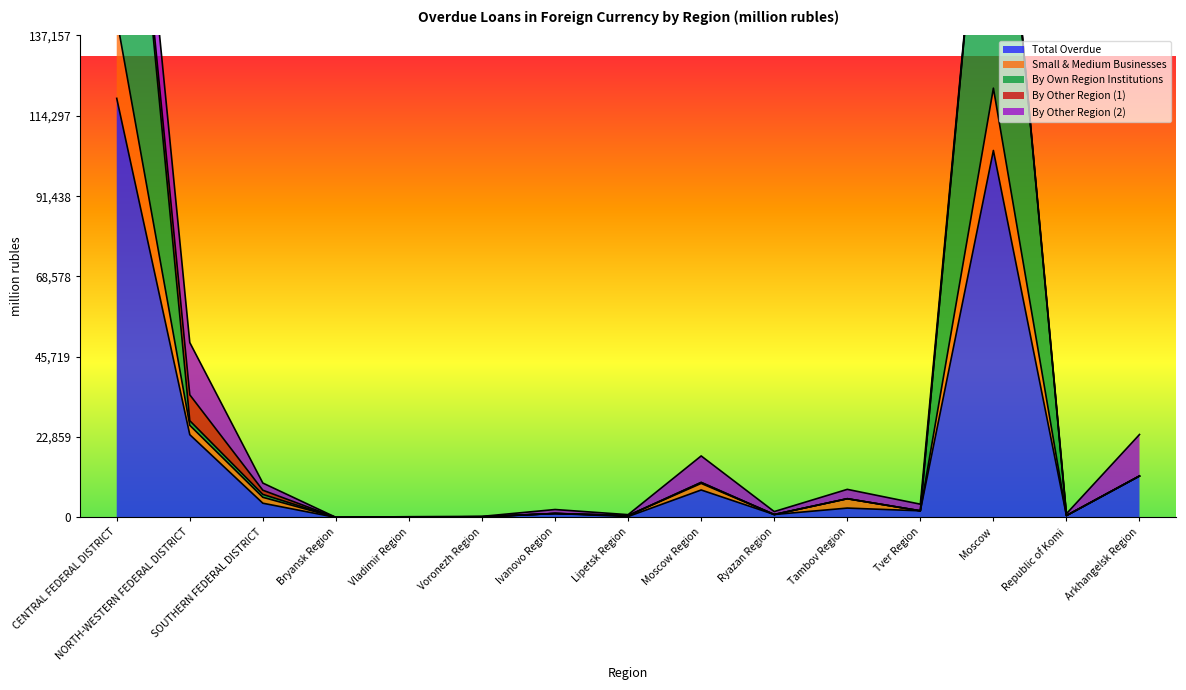

At which label is Total Overdue closest to 59638?

NORTH-WESTERN FEDERAL DISTRICT